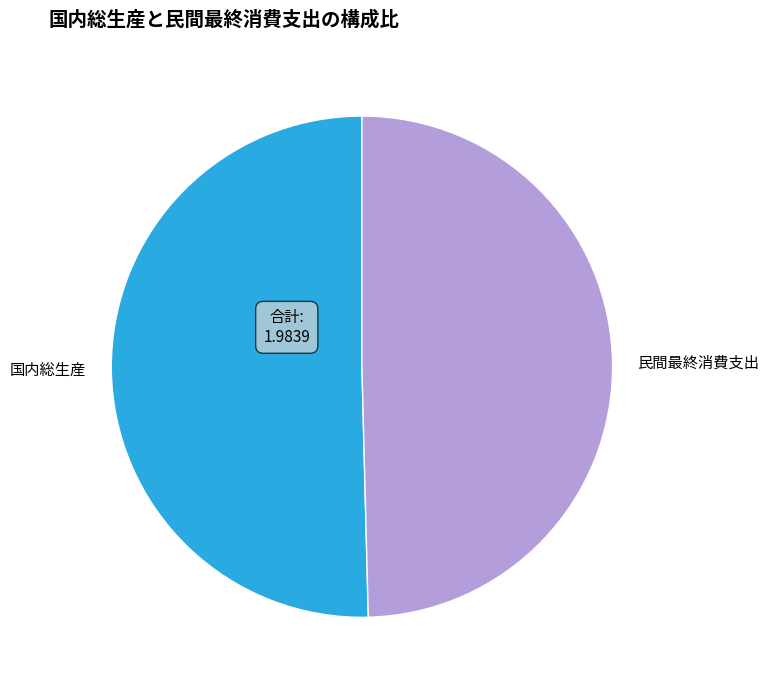

Rank the categories by value from lowest to highest.

民間最終消費支出, 国内総生産